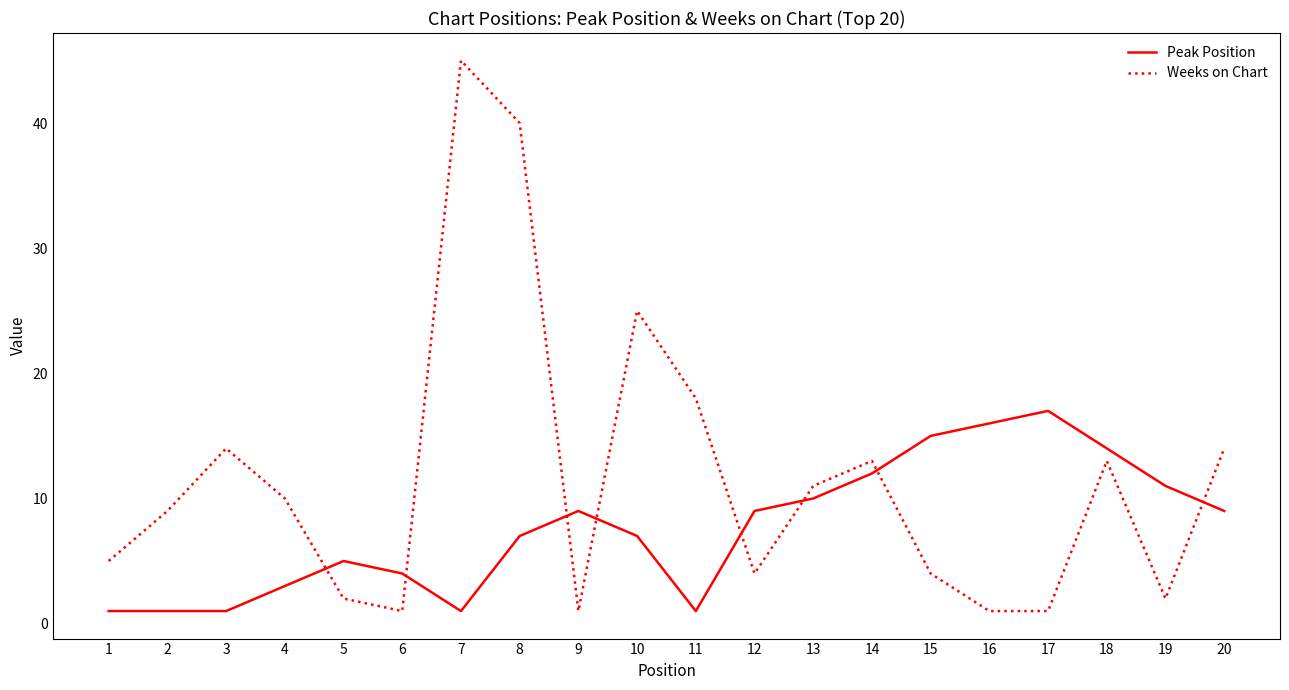

What is the total value across all series at 6?

5